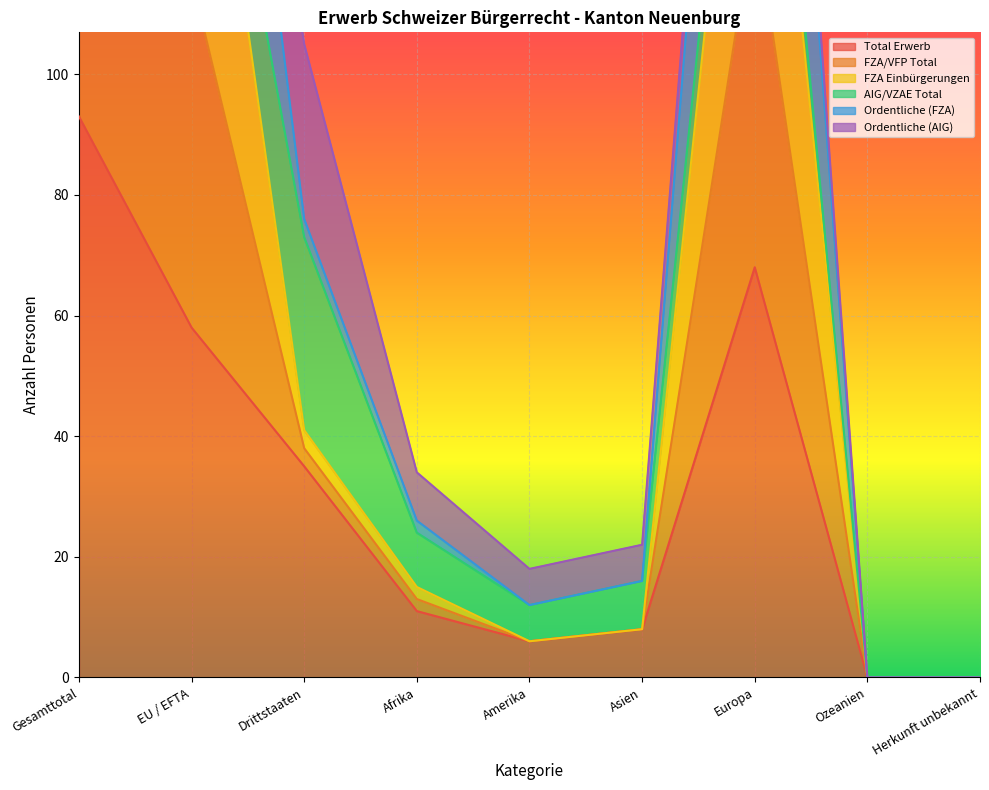

True or false: Ordentliche (FZA) has more than 1 interior local peaks.

False